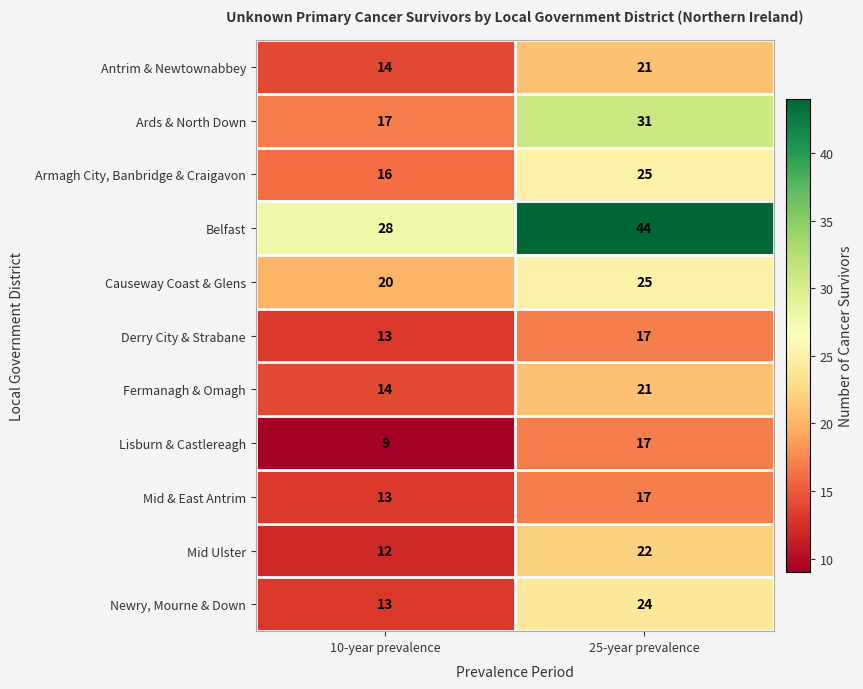

Which category has the lowest value across all series?

10-year prevalence